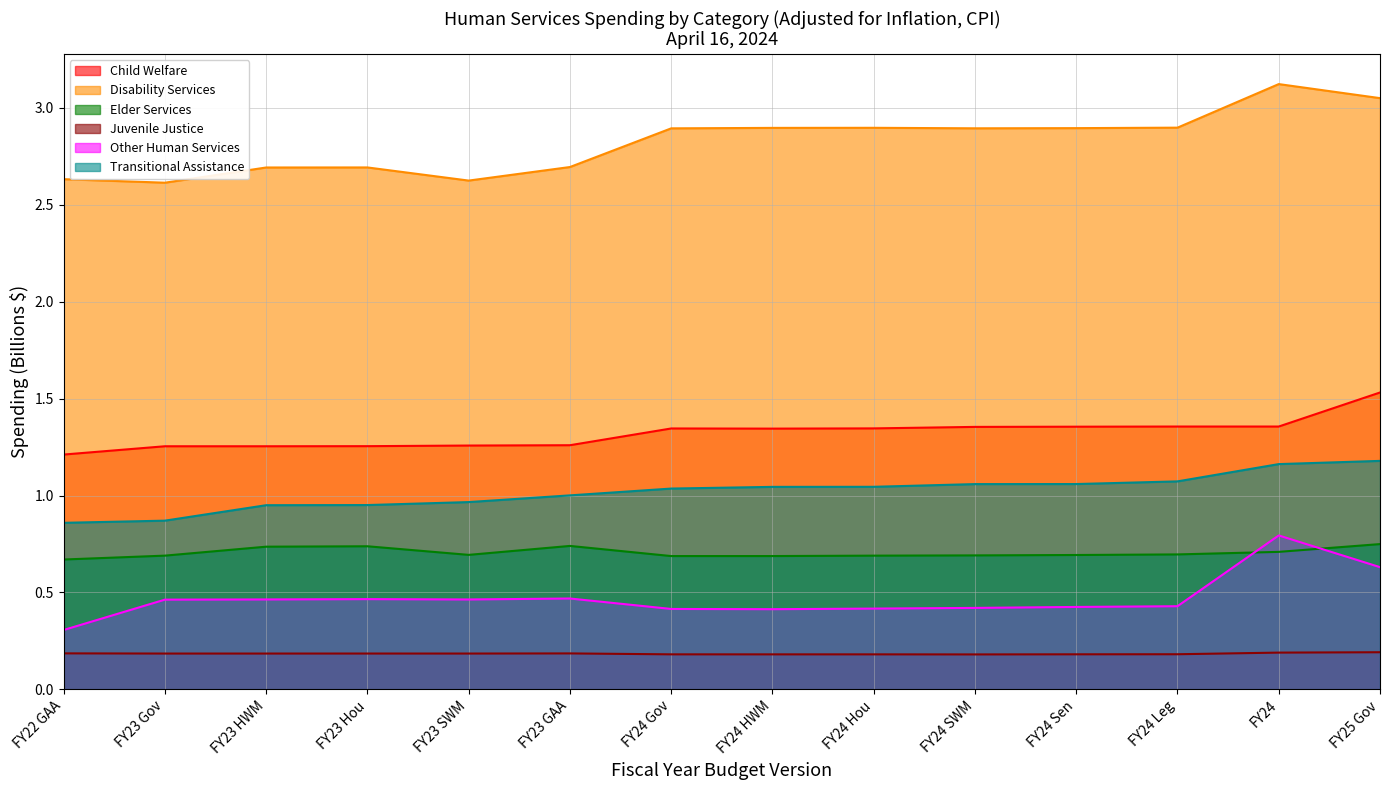

In Elder Services, how many points are higher than both neighbors (excluding endpoints)?

2